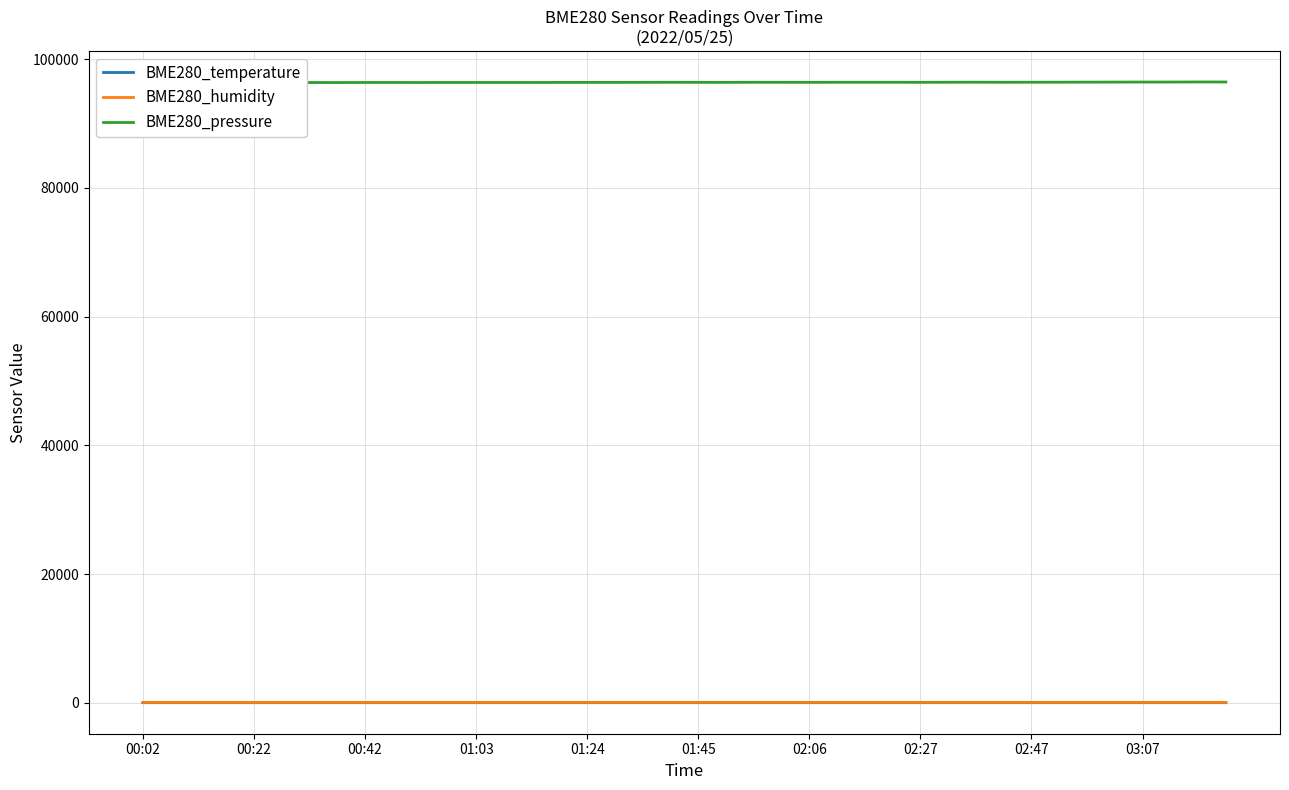

At which category does BME280_humidity reach its first local peak?

00:22